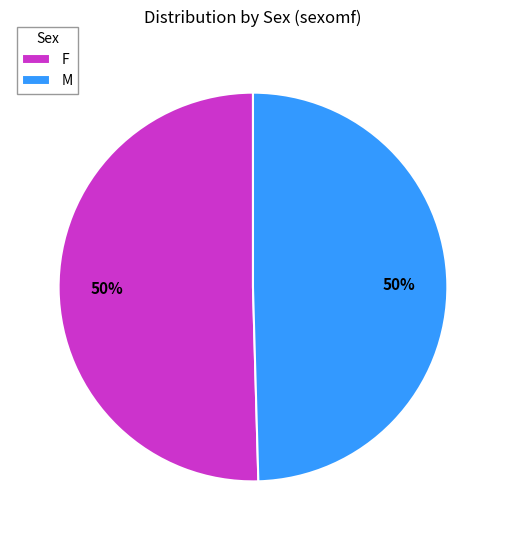

Count the number of slices in the pie.

2